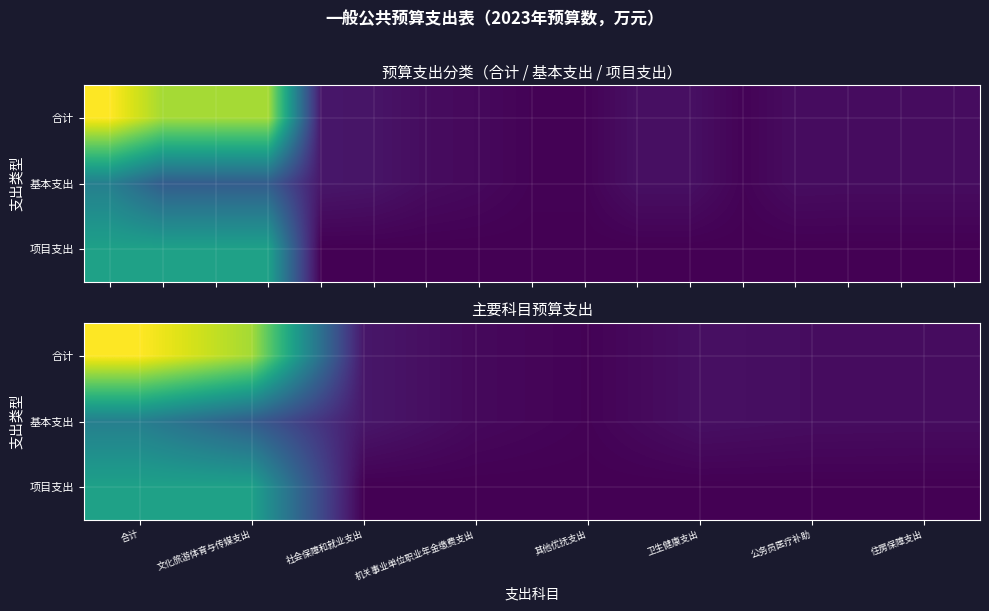

At which label is 合计 closest to 237?

文化旅游体育与传媒支出